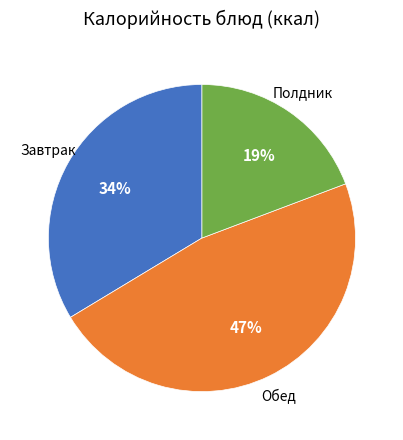

To the nearest percent, what is the average slice percentage?

33%